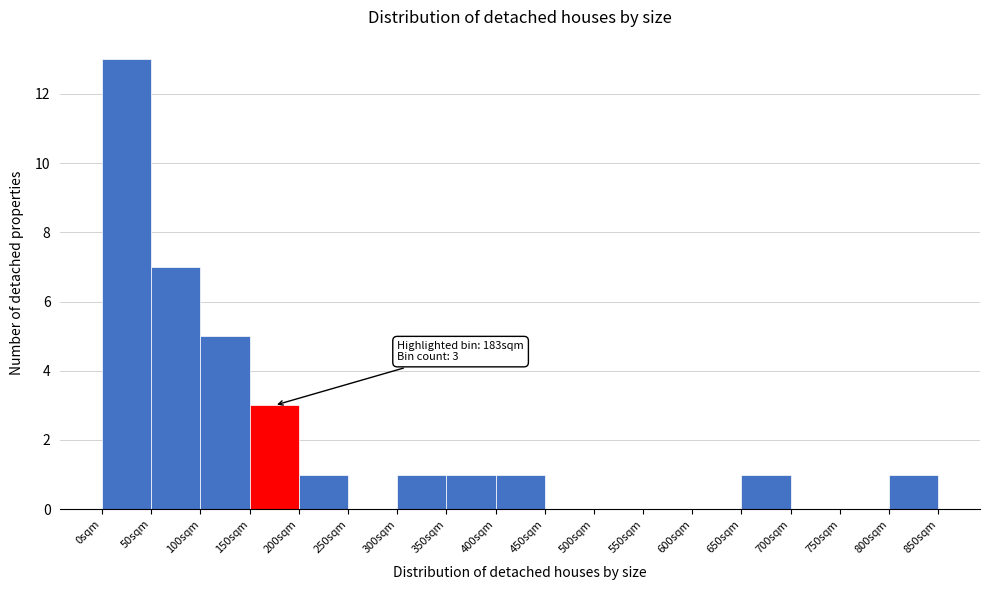

Over which range of the x-axis is the bar tallest?

0 to 50